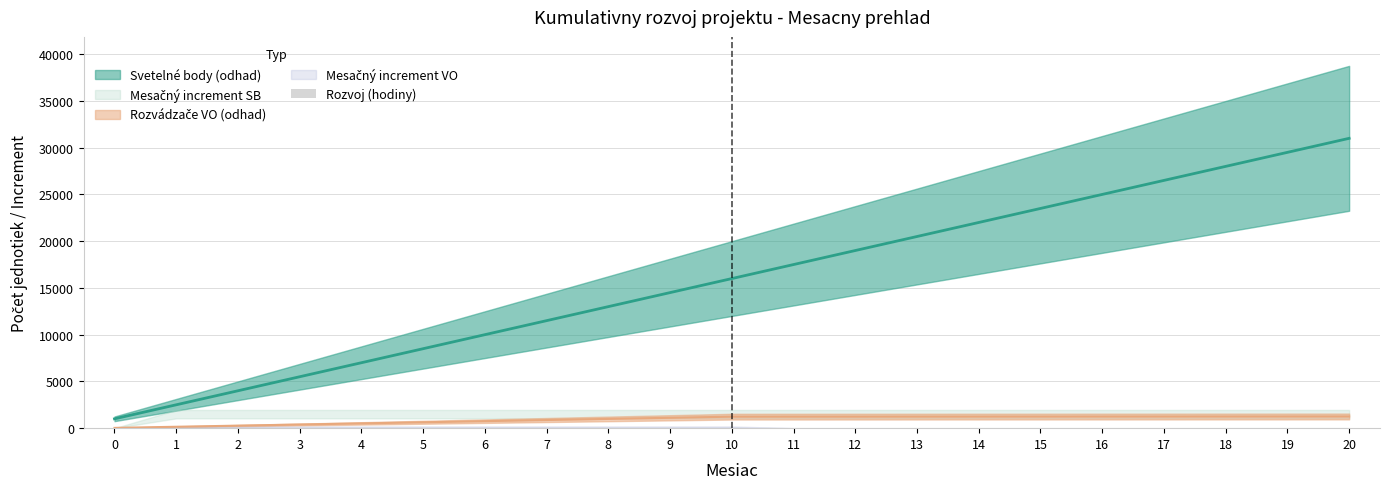

Count the values in the range 0 to 20.

21